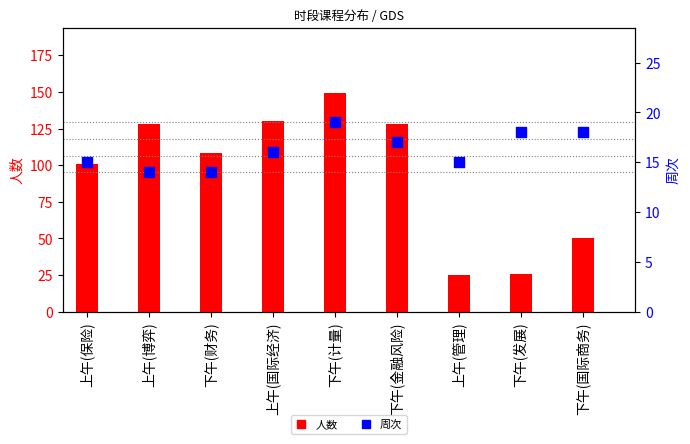

At how many categories does at least one series exceed 42?

7